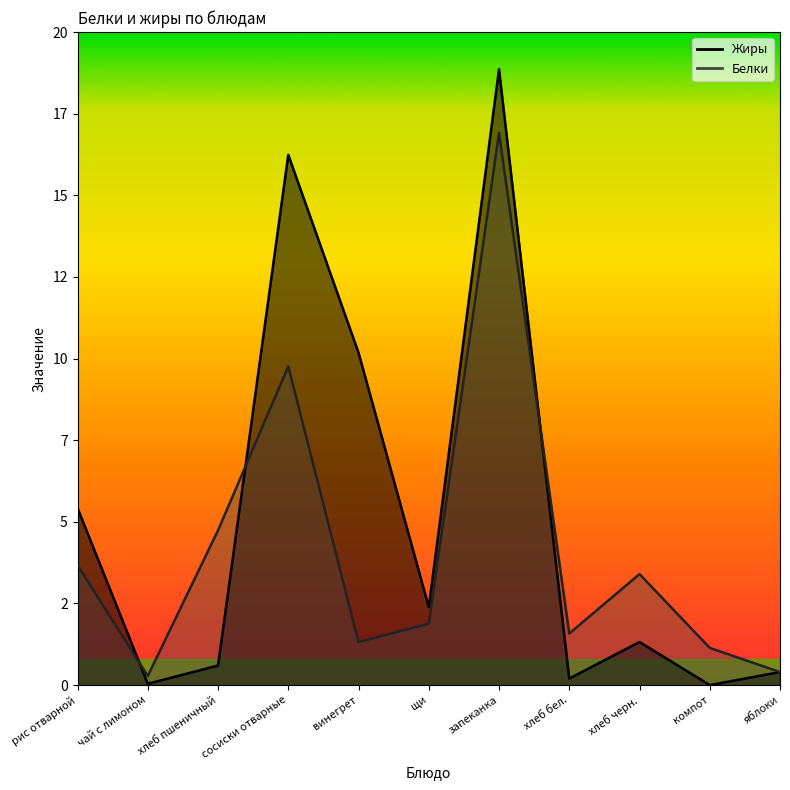

True or false: Жиры has a value of 0.3 at яблоки.

False